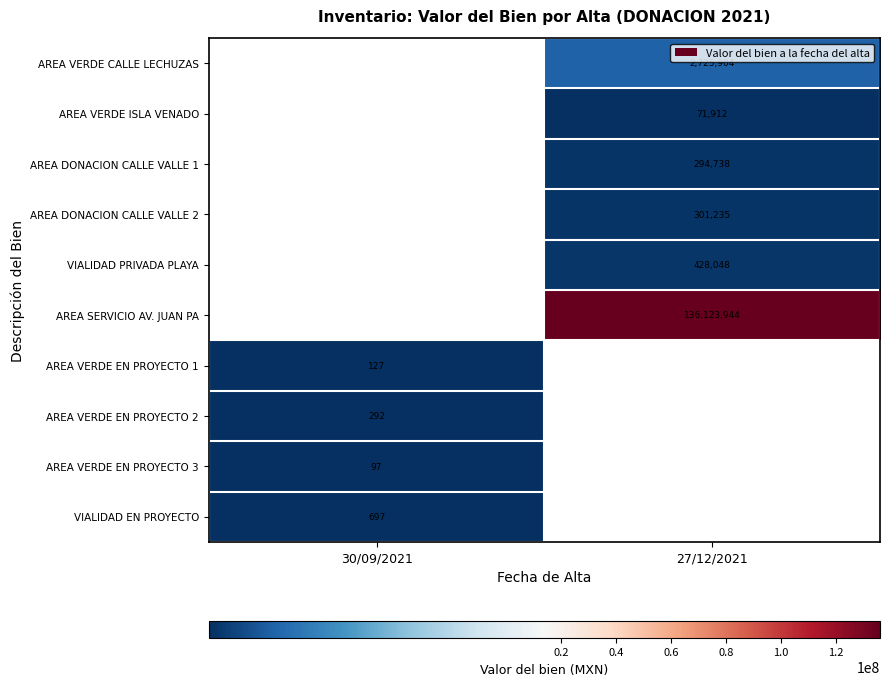

Is it true that AREA VERDE CALLE LECHUZAS equals 4798003.0 at 27/12/2021?

False